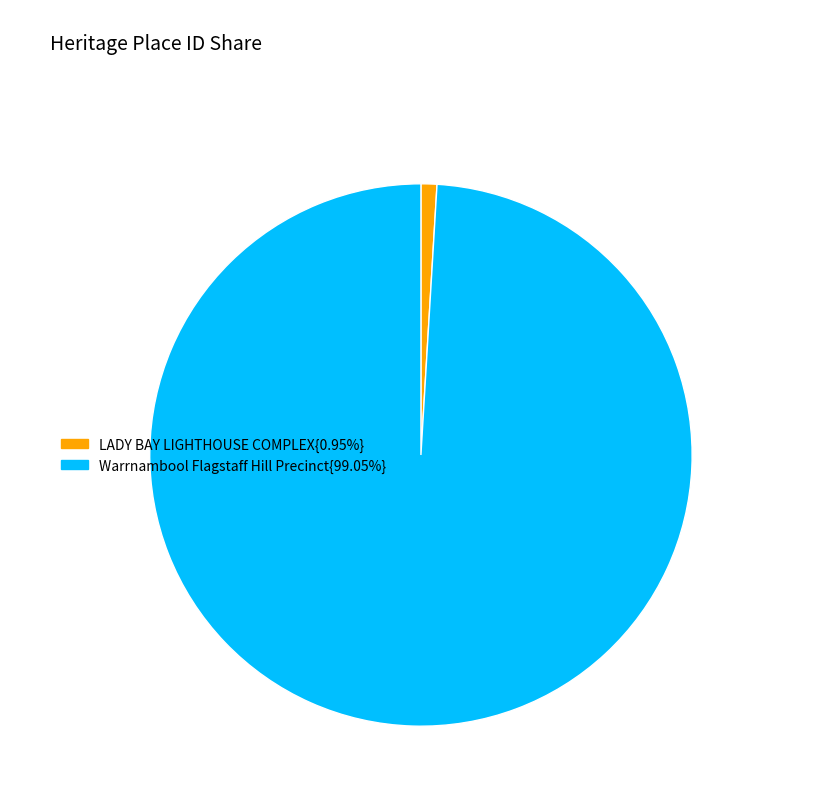

What is the ratio of the value at Warrnambool Flagstaff Hill Precinct{99.05%} to the value at LADY BAY LIGHTHOUSE COMPLEX{0.95%}?

104.6